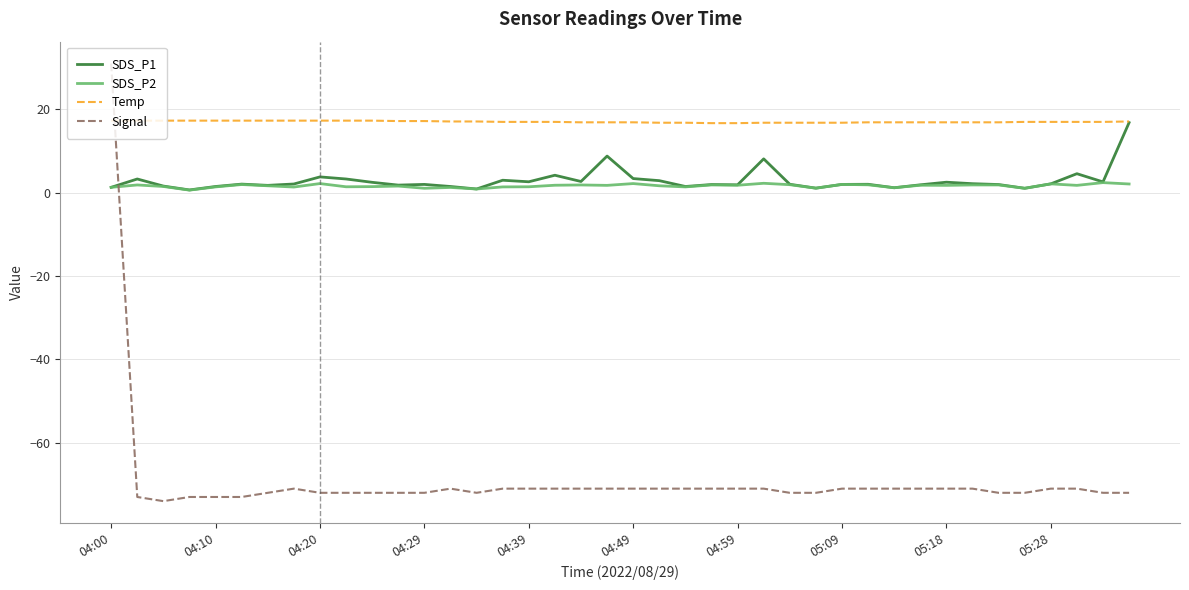

Which series has the largest total across all categories?

Temp